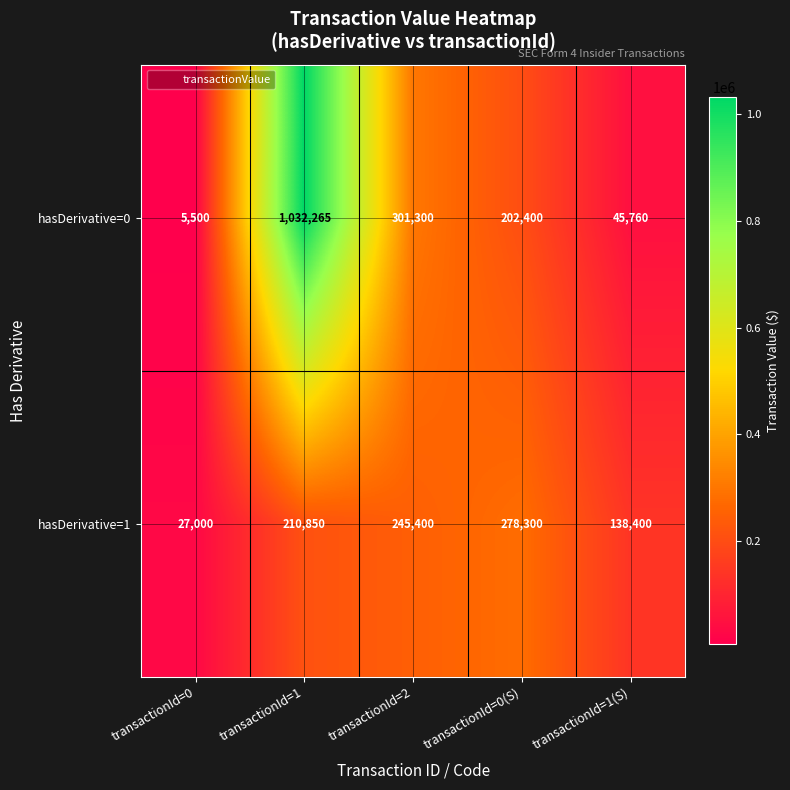

At how many categories does at least one series exceed 896979?

1